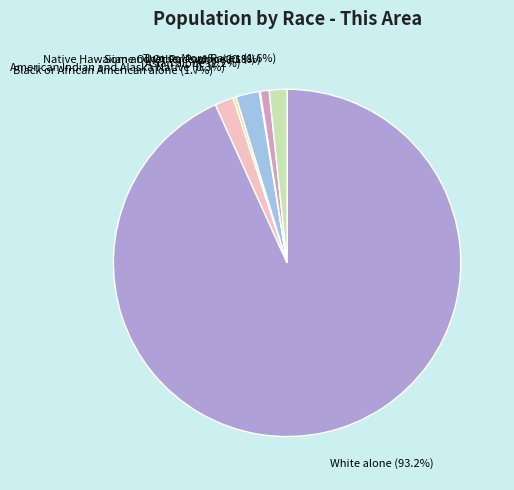

To the nearest percent, what is the difference between the largest and smallest slice percentages?

93%